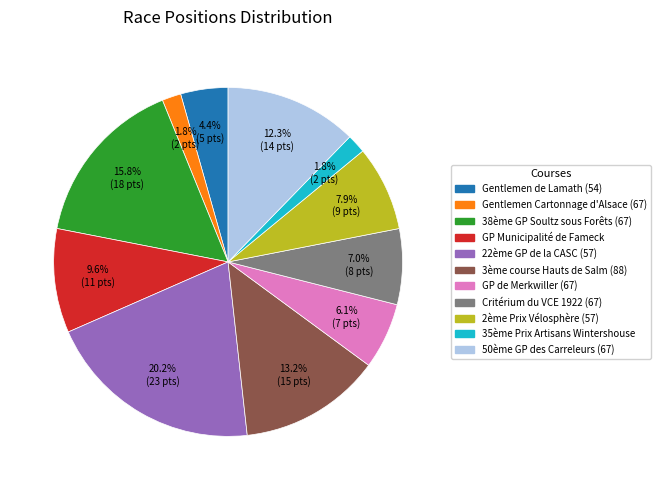

Is there a majority slice in this chart?

No